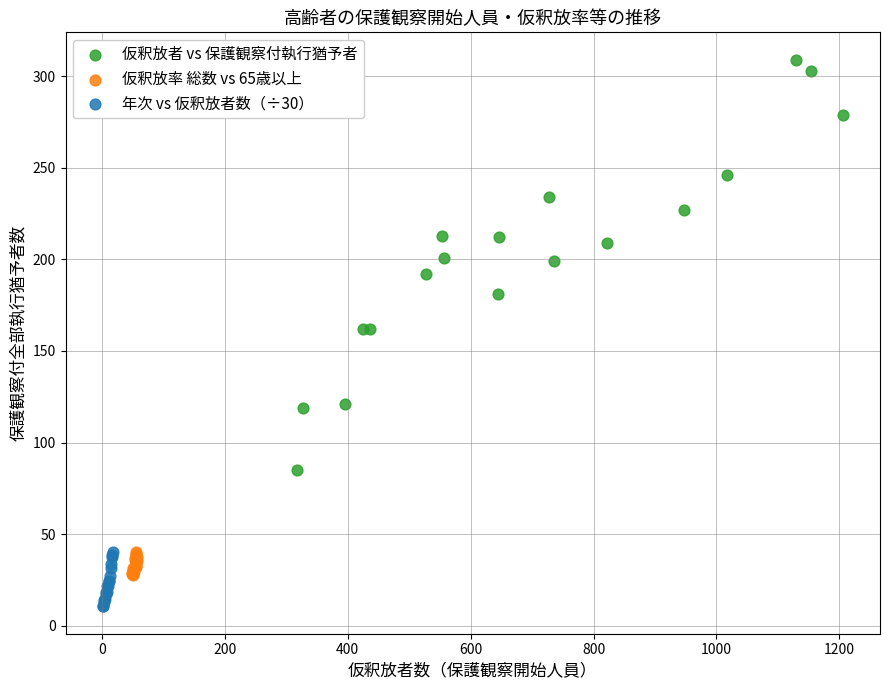

Which series reaches the maximum Y coordinate?

仮釈放者 vs 保護観察付執行猶予者